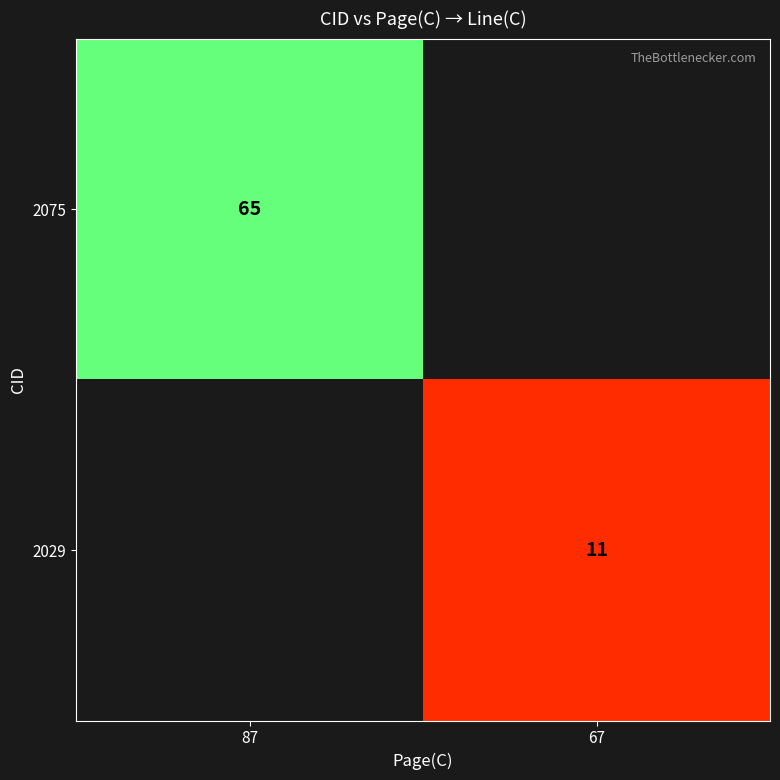

The 2075 series shows 36 at 87. True or false?

False